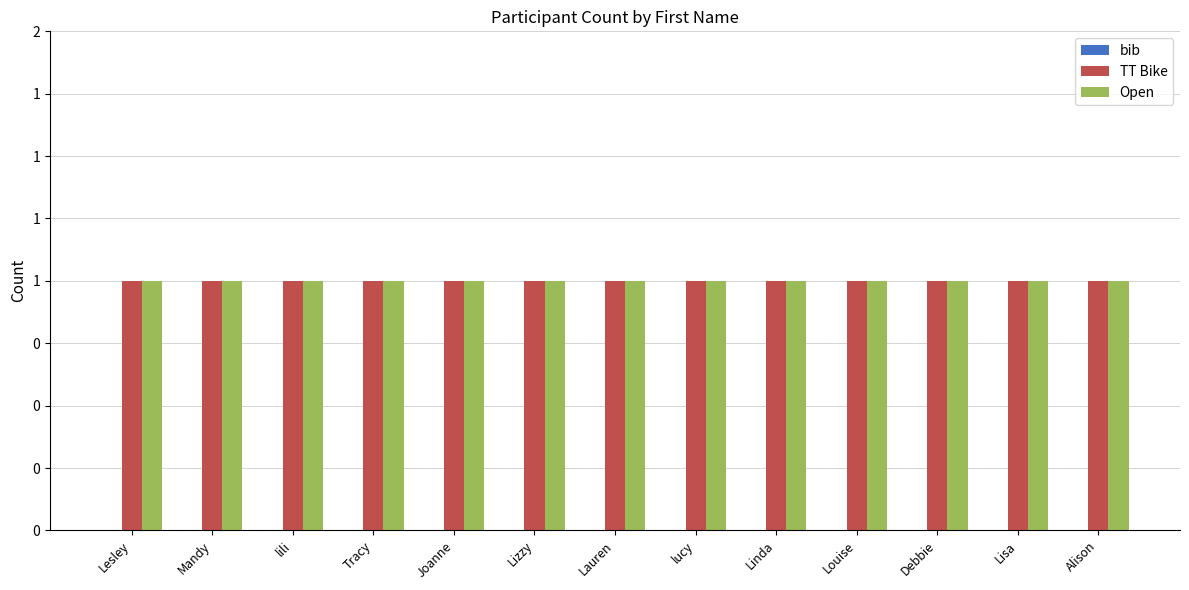

The bib series shows 0 at Lizzy. True or false?

True